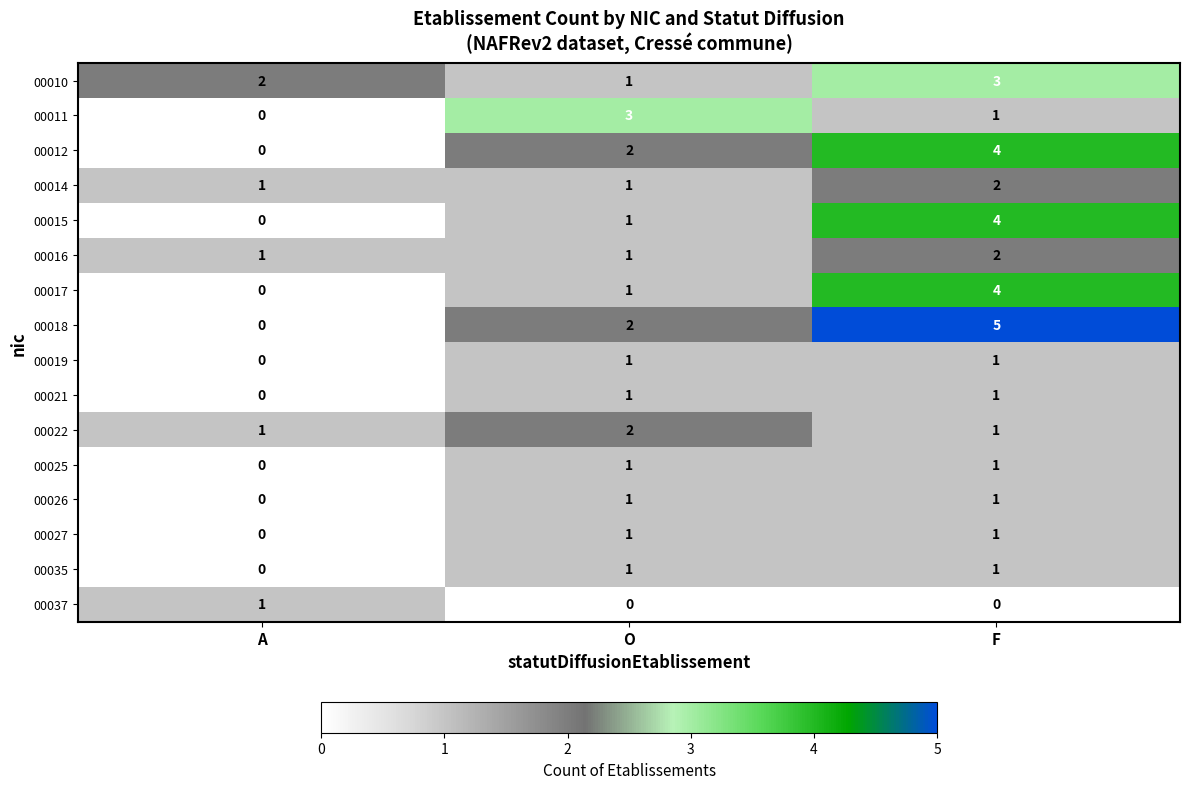

The value of 00037 at O is 0. True or false?

True